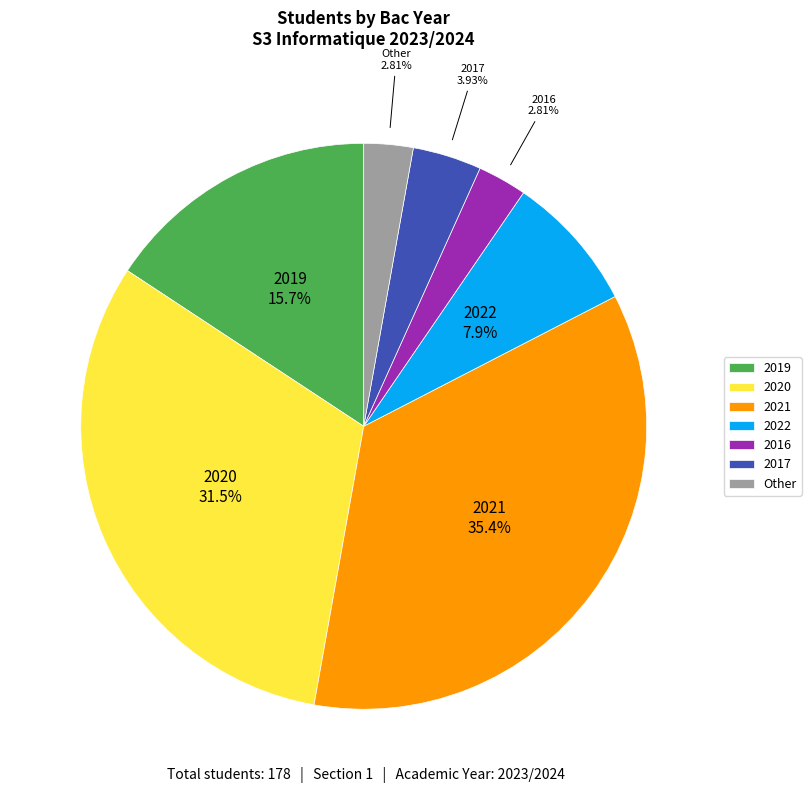

How many segments does this pie chart have?

7